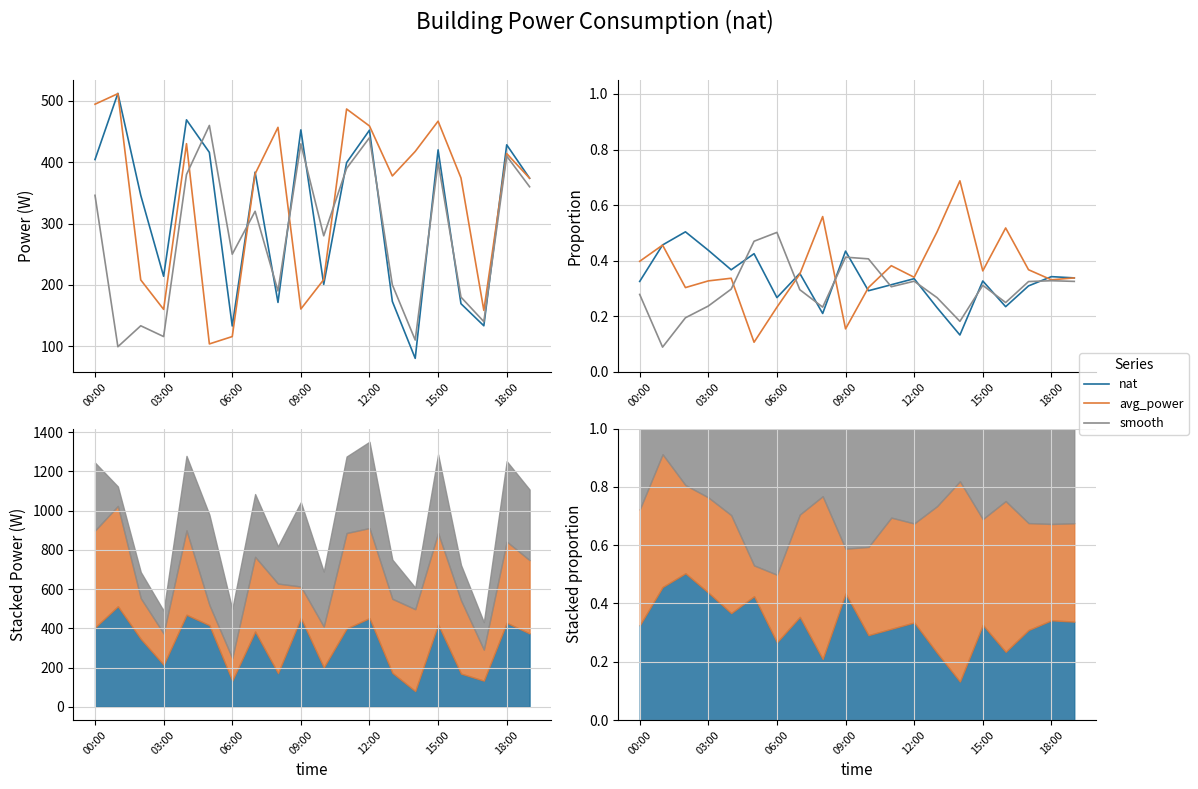

Which series has the largest total across all categories?

avg_power